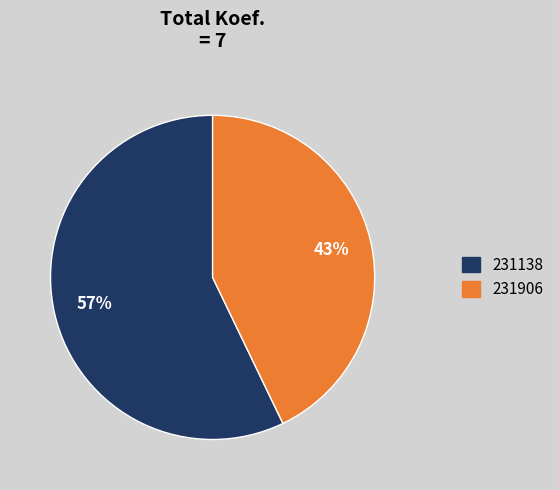

Does 231906 account for over 50% of the chart?

No